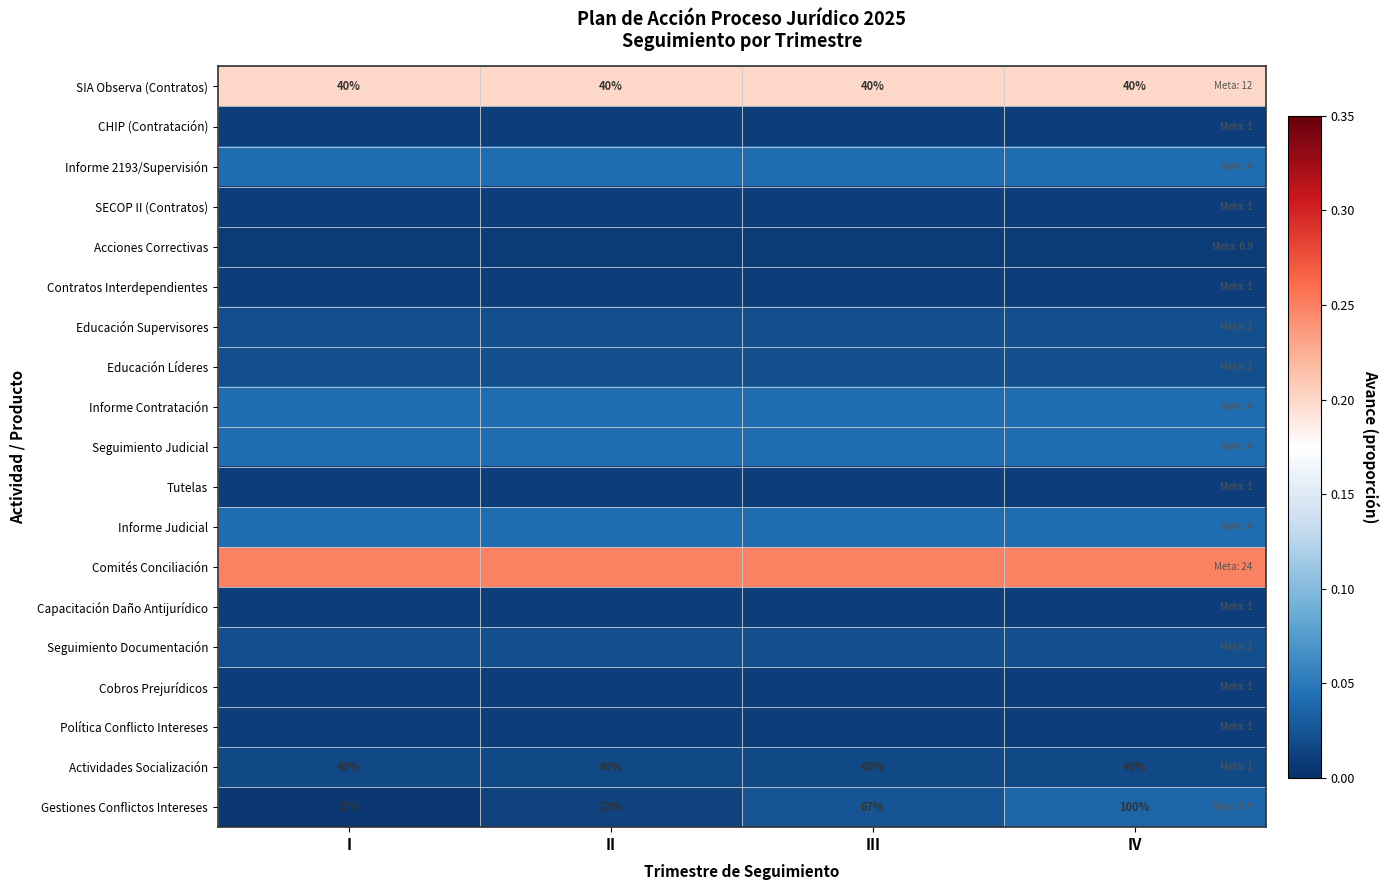

What is the sum of all Informe Contratación values?

0.2